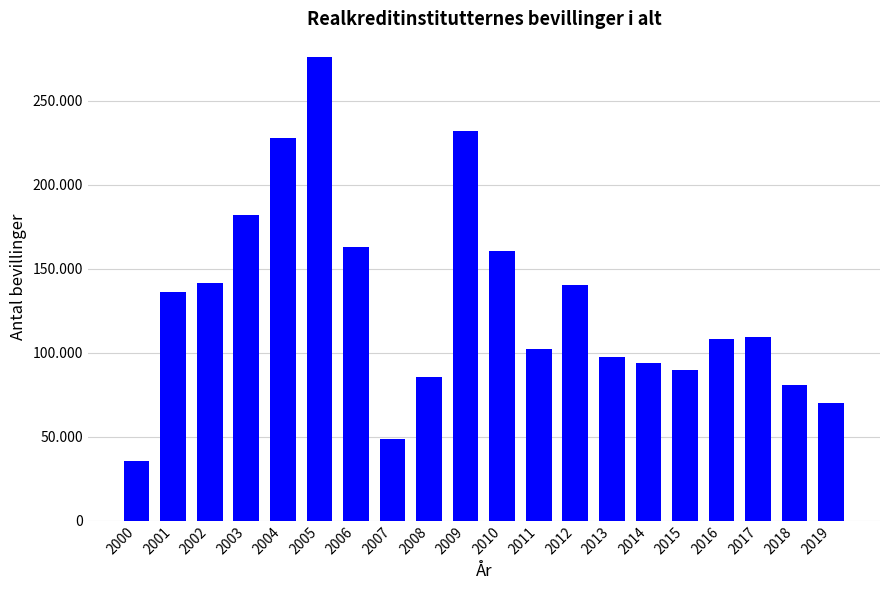

What is the maximum value shown in the chart?

276170